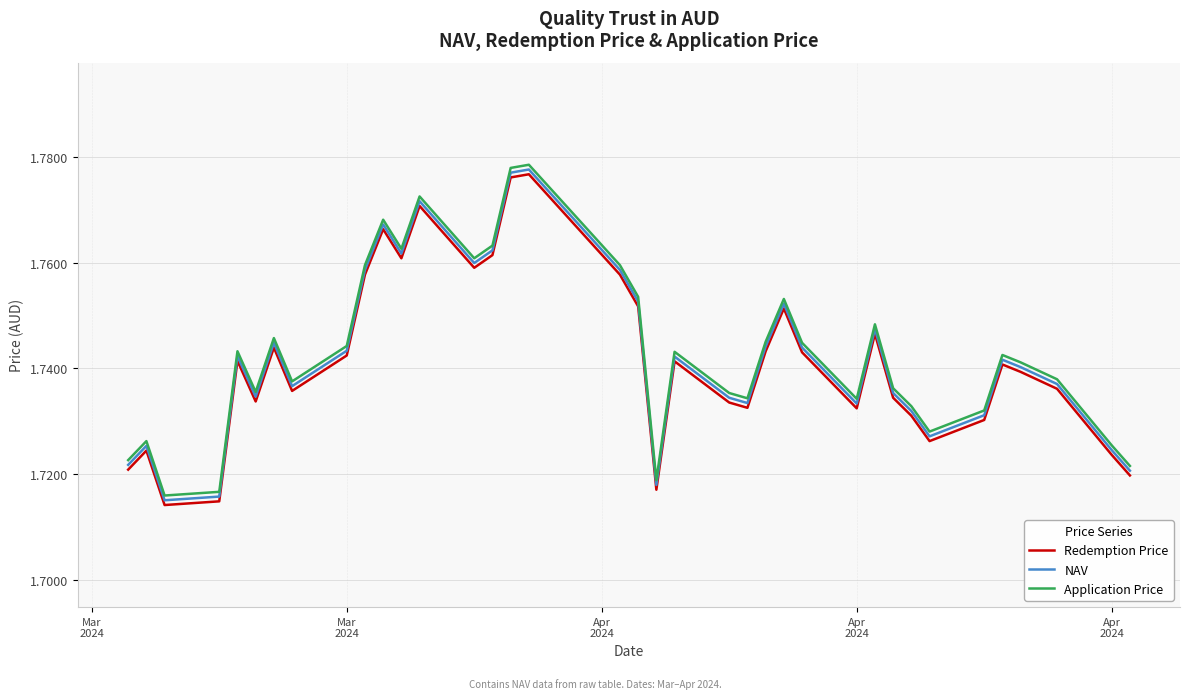

True or false: Redemption Price and Application Price cross at least once.

False